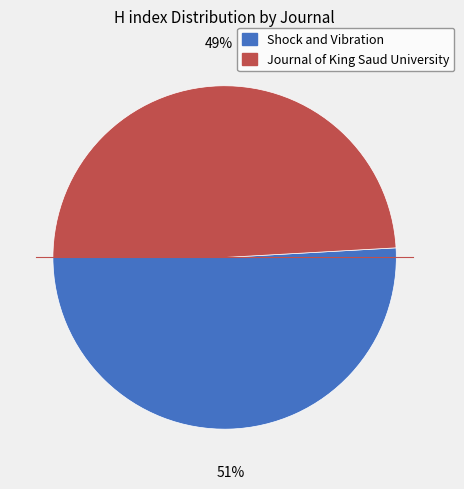

What percentage is the Shock and Vibration slice, to the nearest percent?

51%